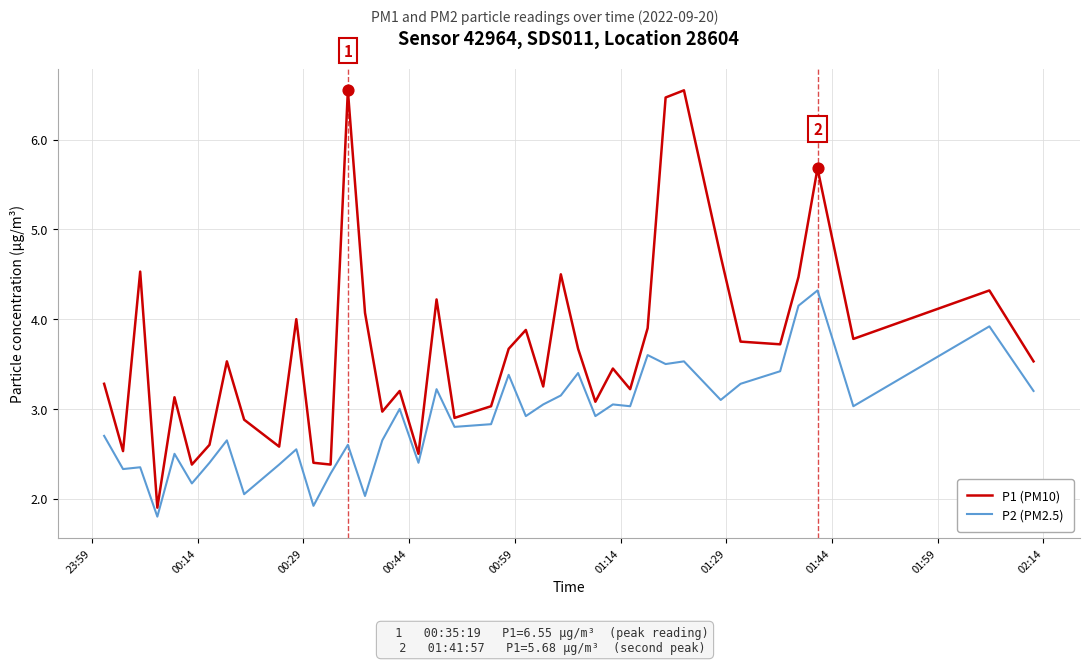

Which series has the largest total across all categories?

P1 (PM10)